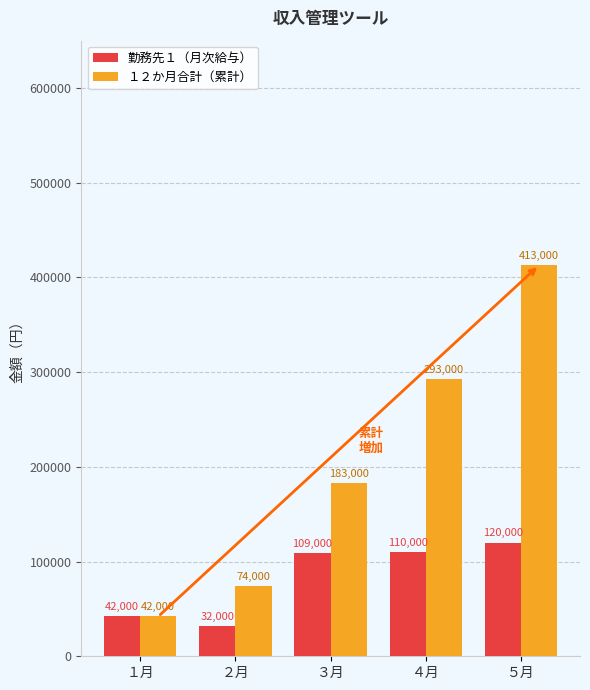

Are the bars grouped side by side (vs. stacked)?

Yes